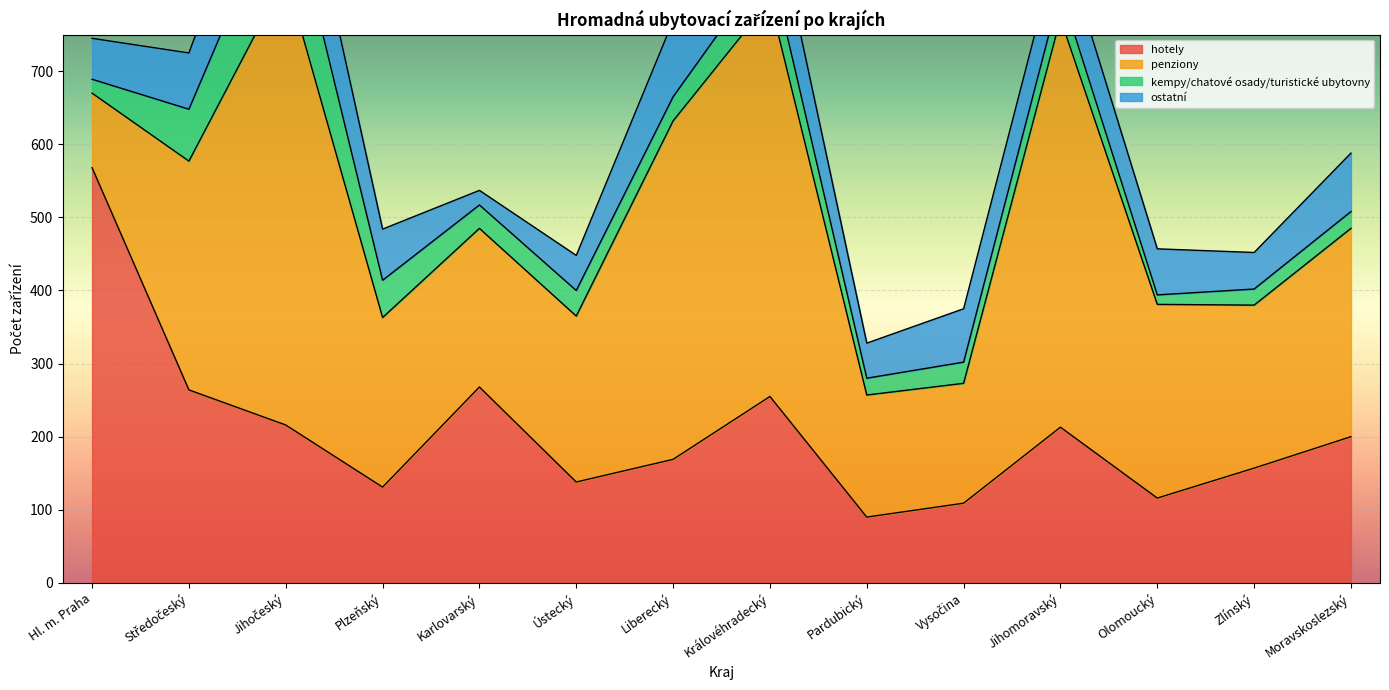

The kempy/chatové osady/turistické ubytovny series shows 53 at Královéhradecký. True or false?

True